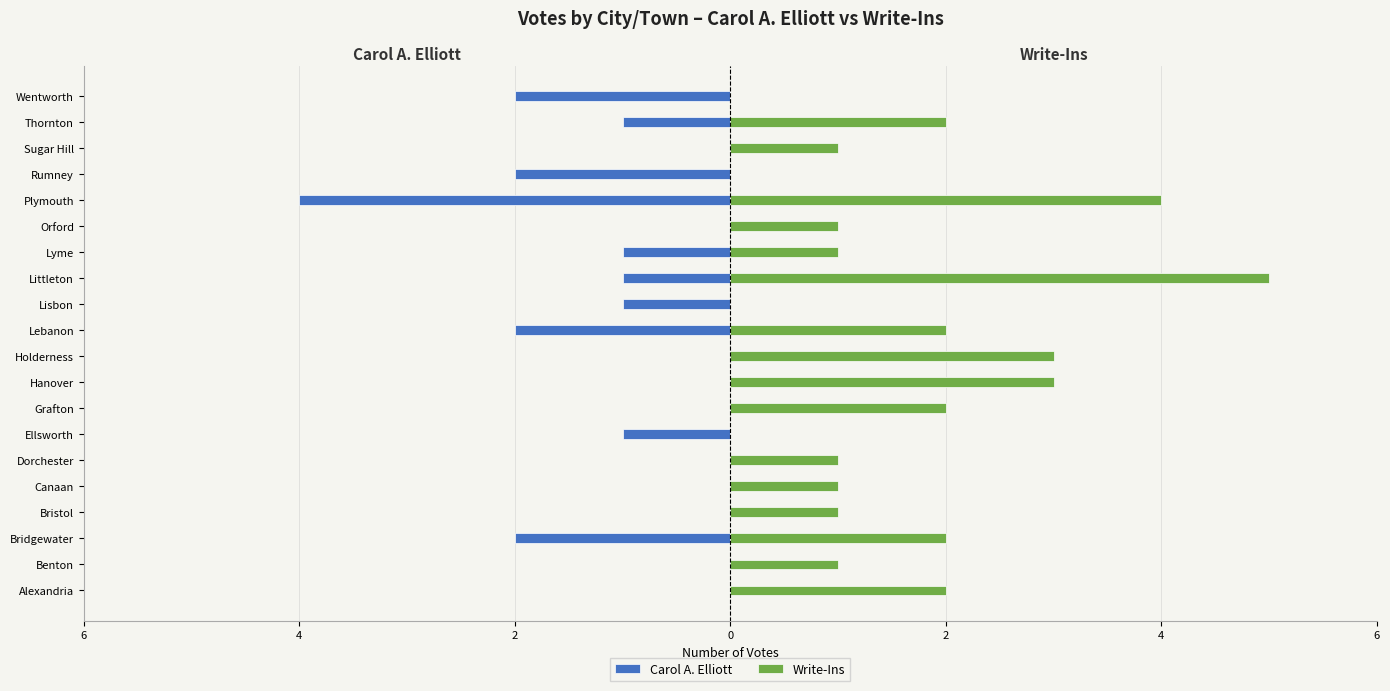

List the series in order of their overall mean, highest first.

Write-Ins, Carol A. Elliott